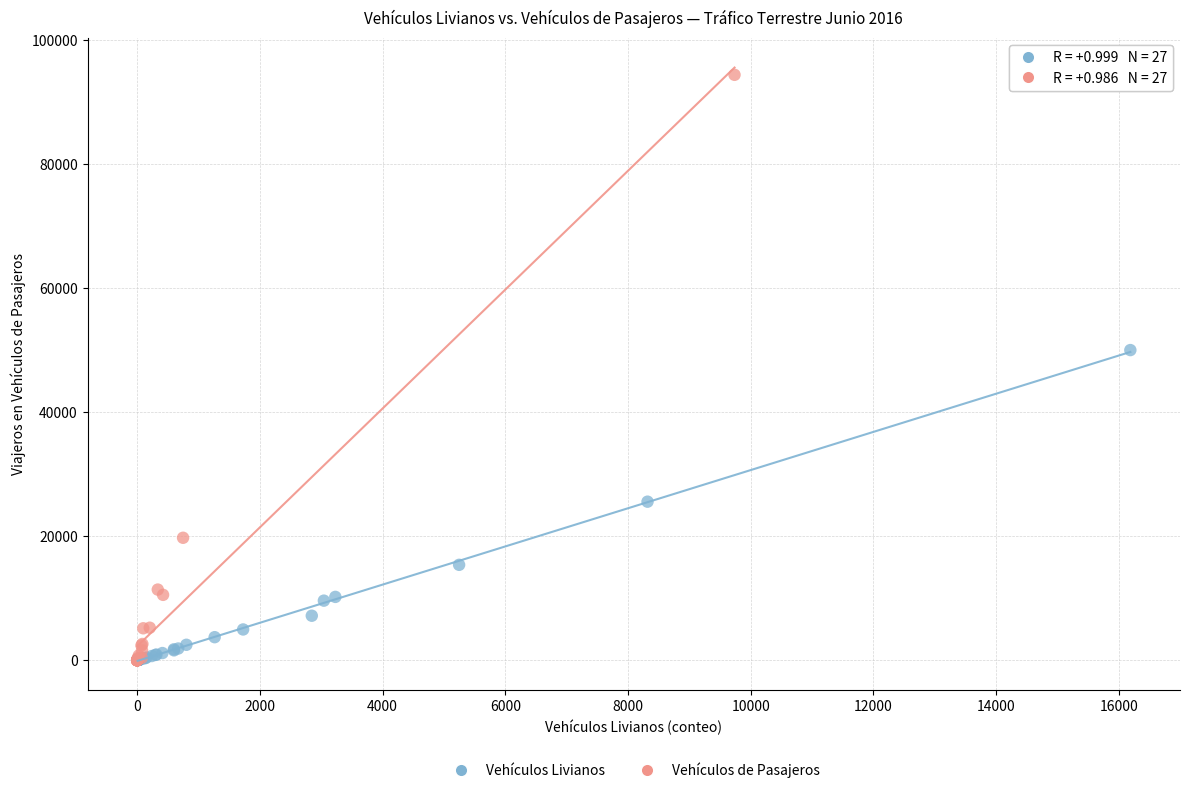

What are all the series names shown in the legend?

Vehículos Livianos, Vehículos de Pasajeros